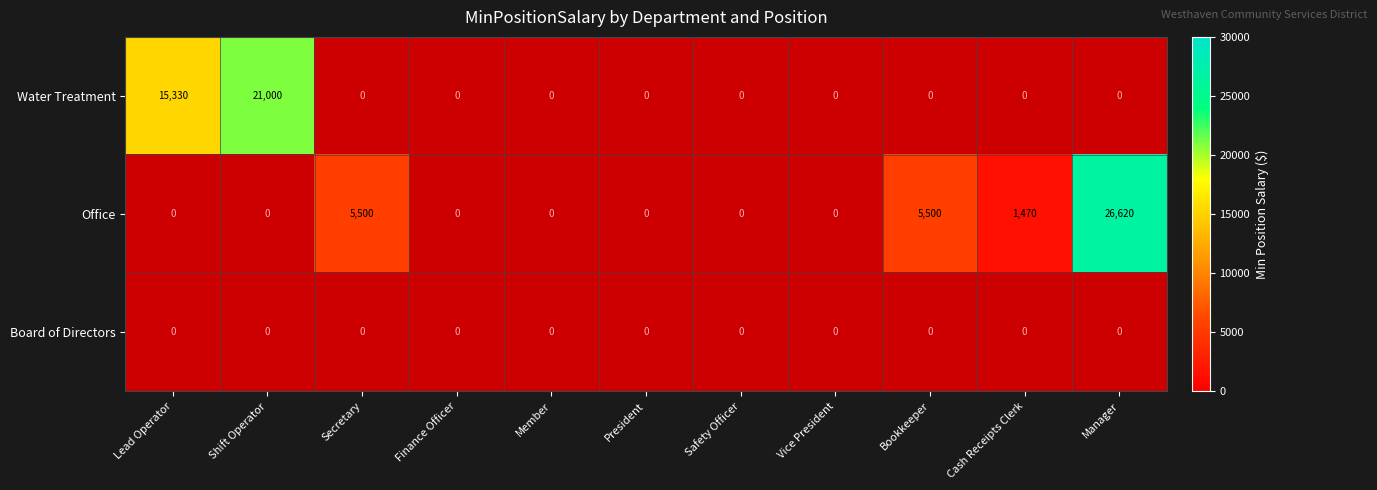

Is the value of Water Treatment at Shift Operator greater than the value of Office at Cash Receipts Clerk?

Yes